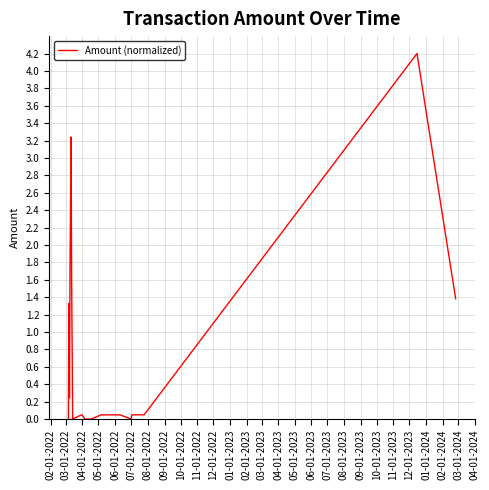

What is the average value?

0.8